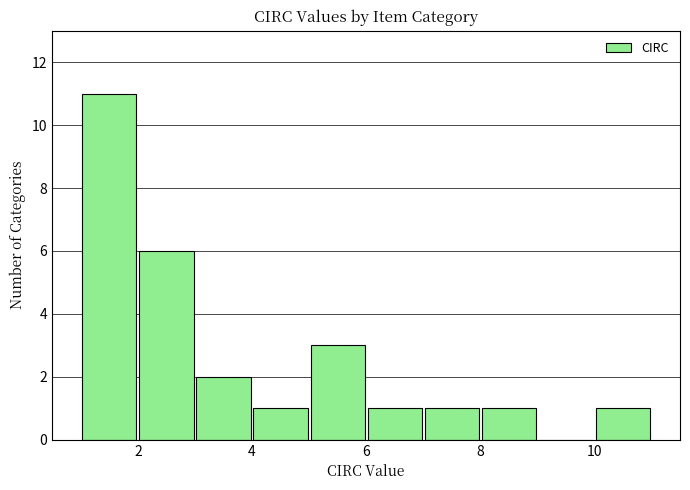

Reading left to right, transcribe this chart: for each bar, give the range it covers on the x-axis and its height. The values are not printed on the chart, so give them approximately, as read against the axis.

1 to 2: 11
2 to 3: 6
3 to 4: 2
4 to 5: 1
5 to 6: 3
6 to 7: 1
7 to 8: 1
8 to 9: 1
9 to 10: 0
10 to 11: 1